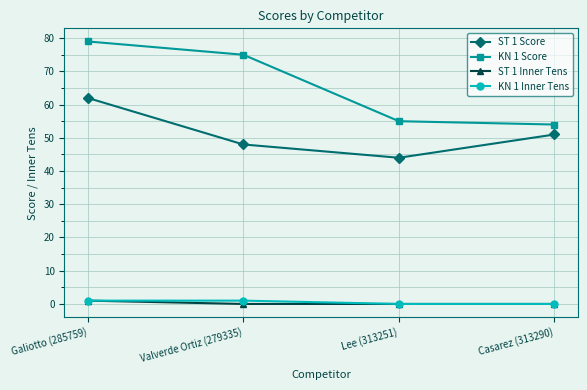

Between Galiotto (285759) and Lee (313251), which series saw the biggest shift?

KN 1 Score